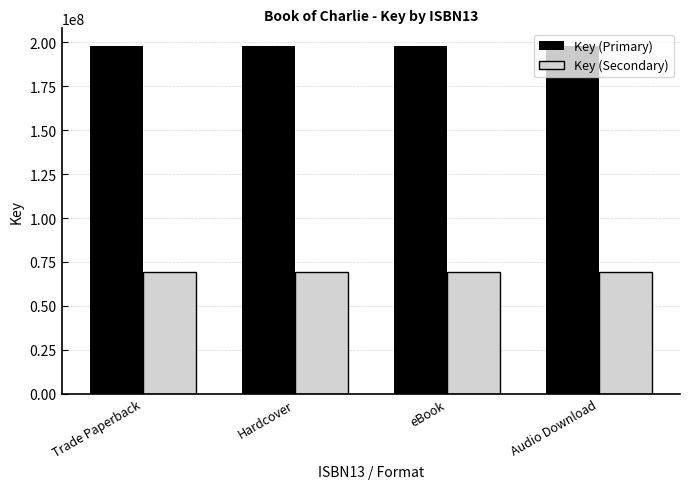

What is the sum of the Key (Primary) values at Hardcover and Trade Paperback?

395957470.0